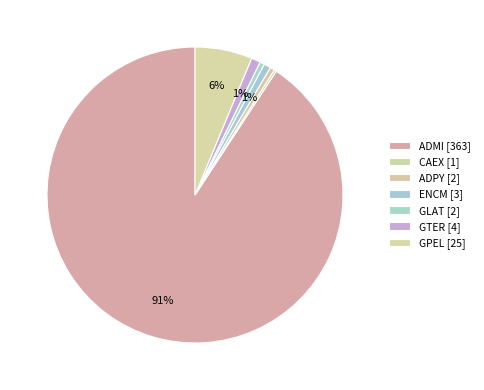

The GPEL slice represents 6% of the pie. True or false?

True